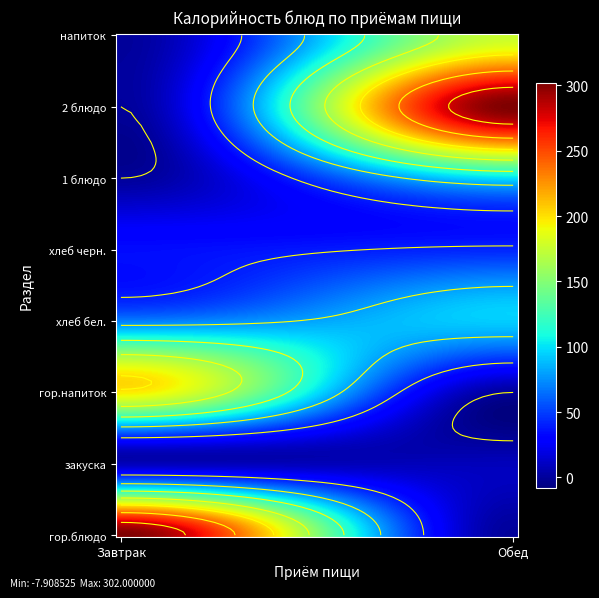

True or false: Завтрак has a value of 0.0 at 2 блюдо.

True